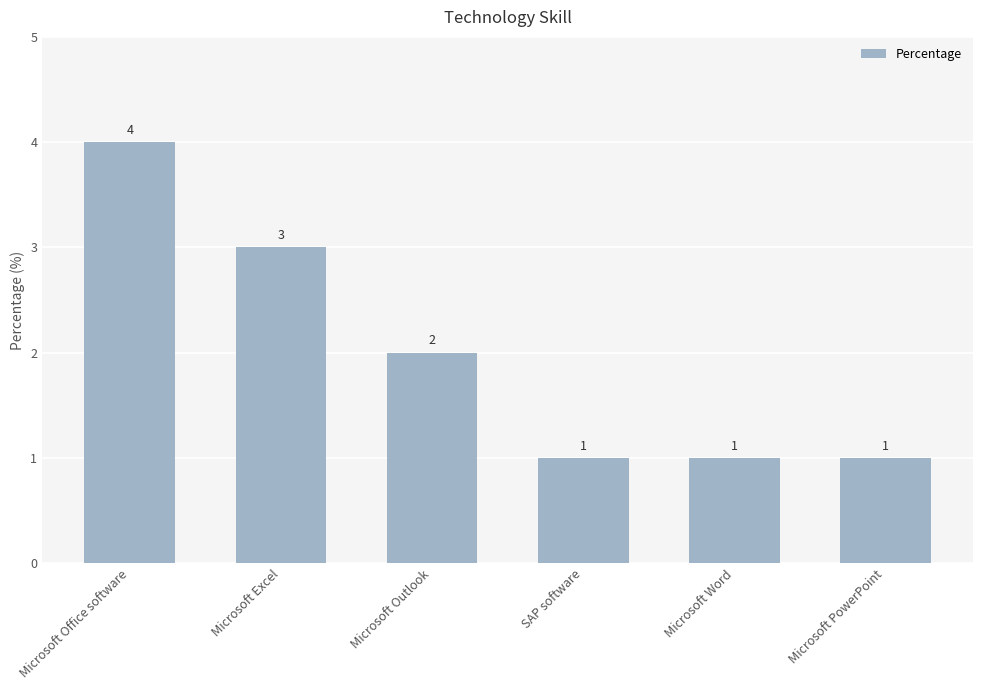

What is the label of the 3rd bar from the right?

SAP software